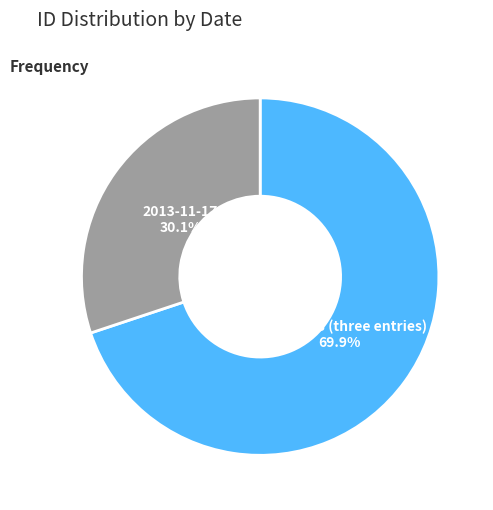

Does 2013-11-17 represent more than half of the total?

No